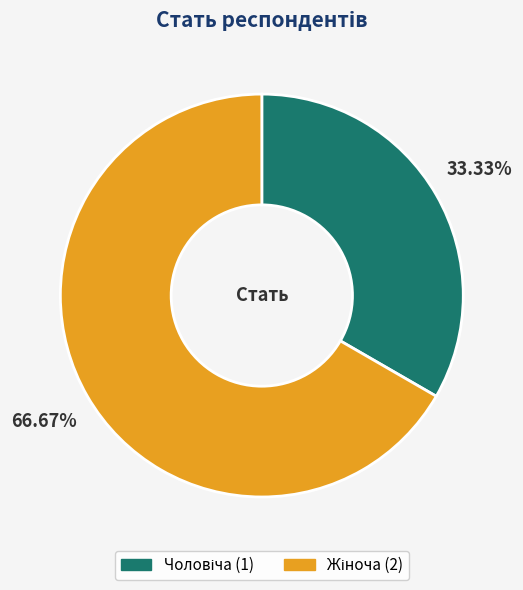

Does any single category account for the majority?

Yes